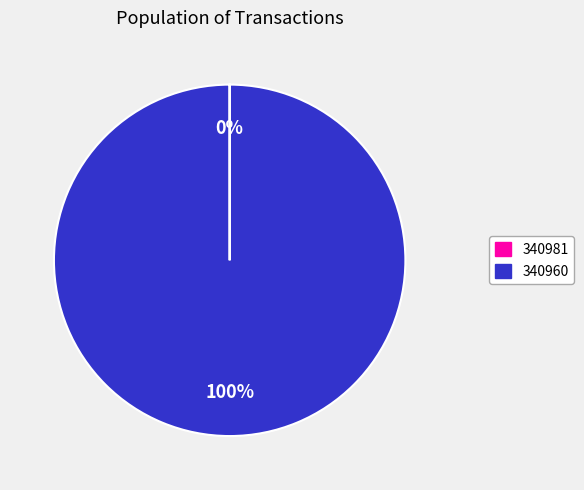

To the nearest percent, what portion does 340960 represent?

100%